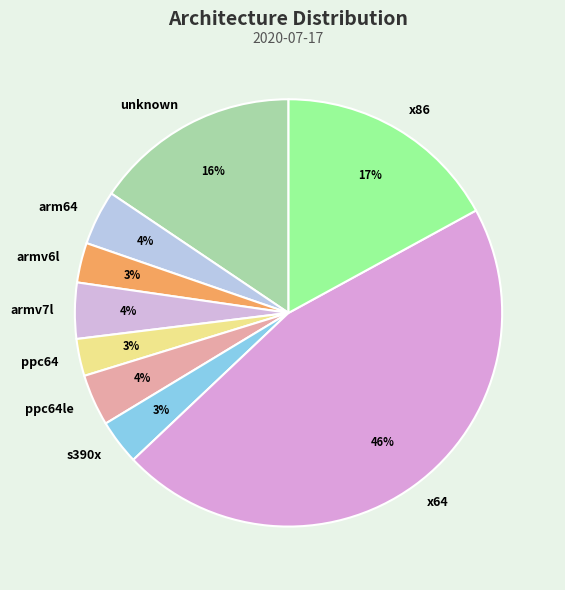

Is it true that ppc64le is 9% of the pie?

False